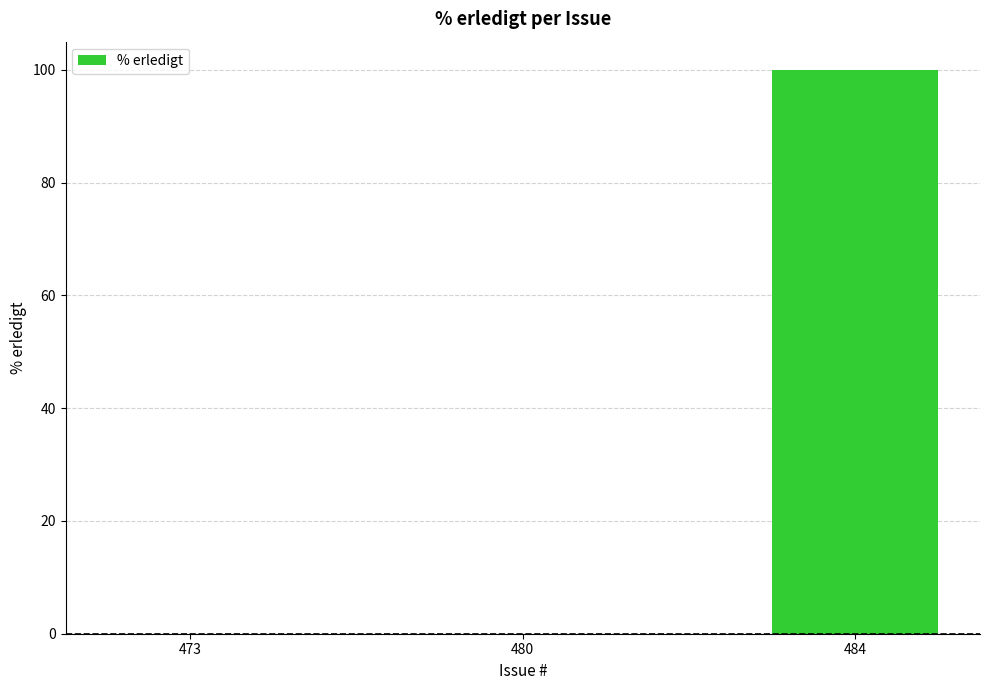

Reading left to right, list all the values displayed in this chart.

0	0	100